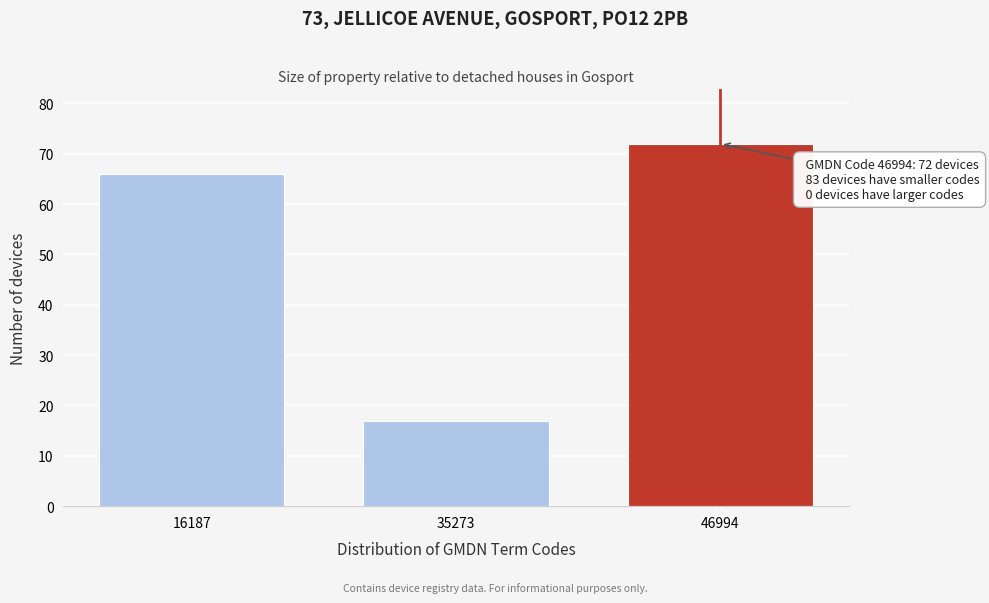

Reading left to right, transcribe all the data shown in this chart.

66	17	72